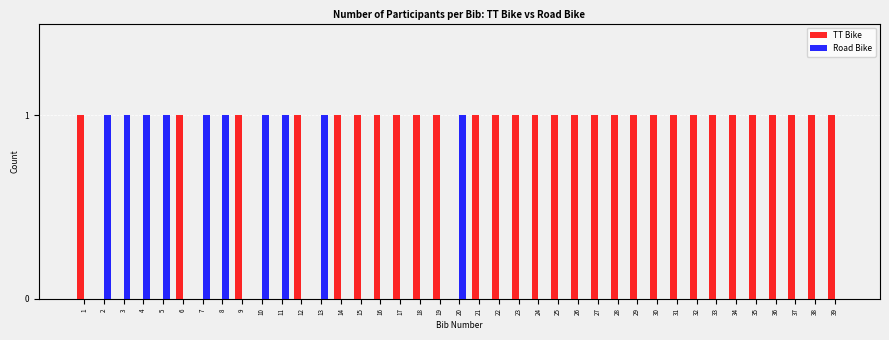

How many series are shown in this chart?

2